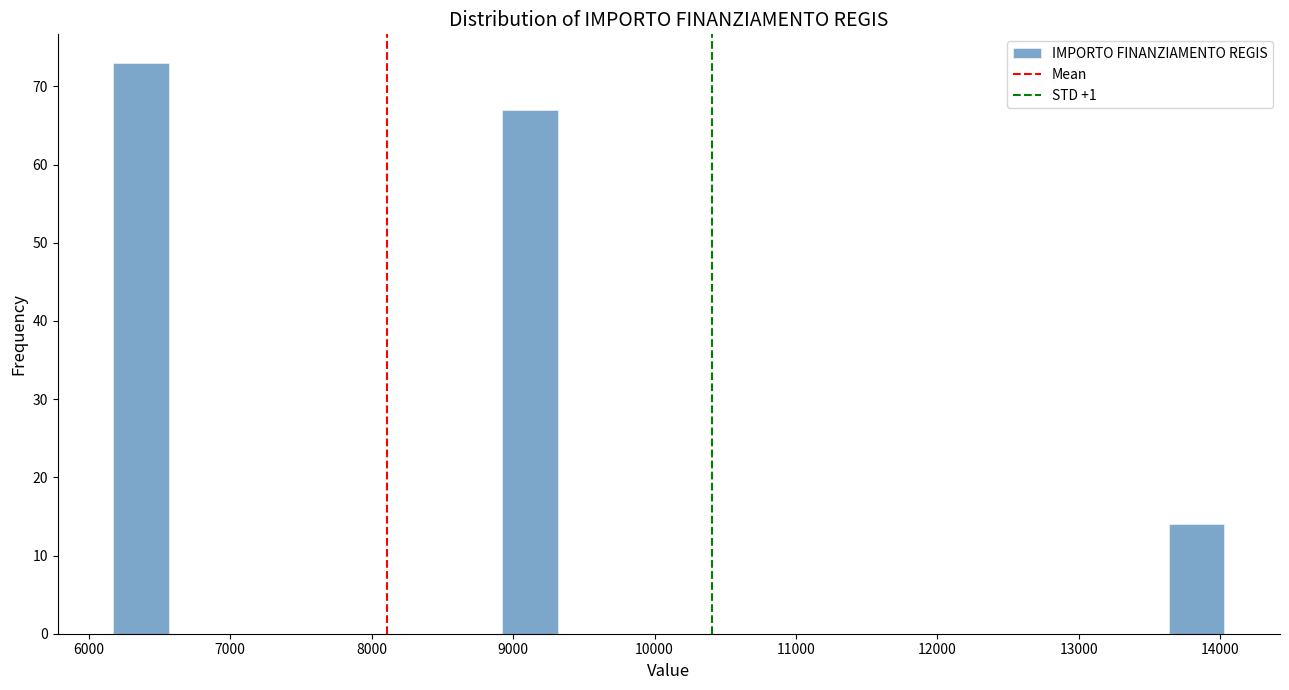

Read against the x-axis, roughly where is the centre of the tallest bar?

6400